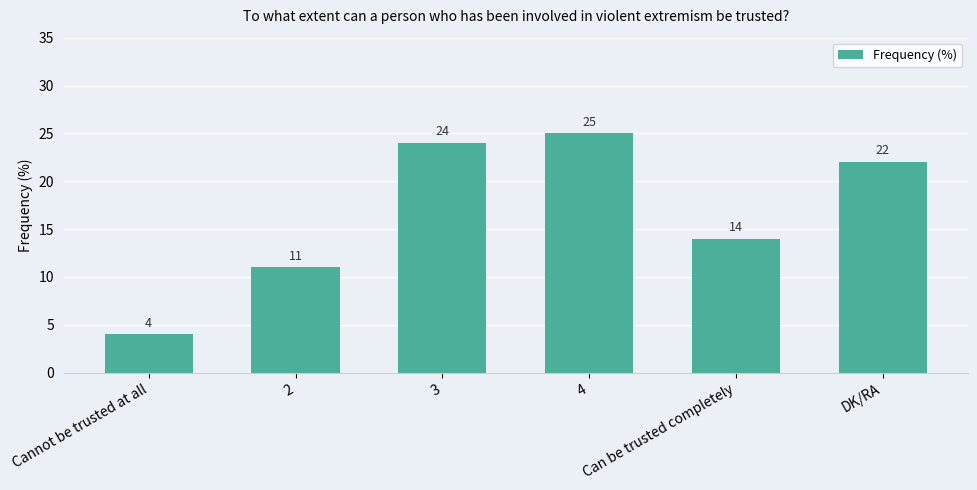

Read the value at 3, to the nearest 10.

20